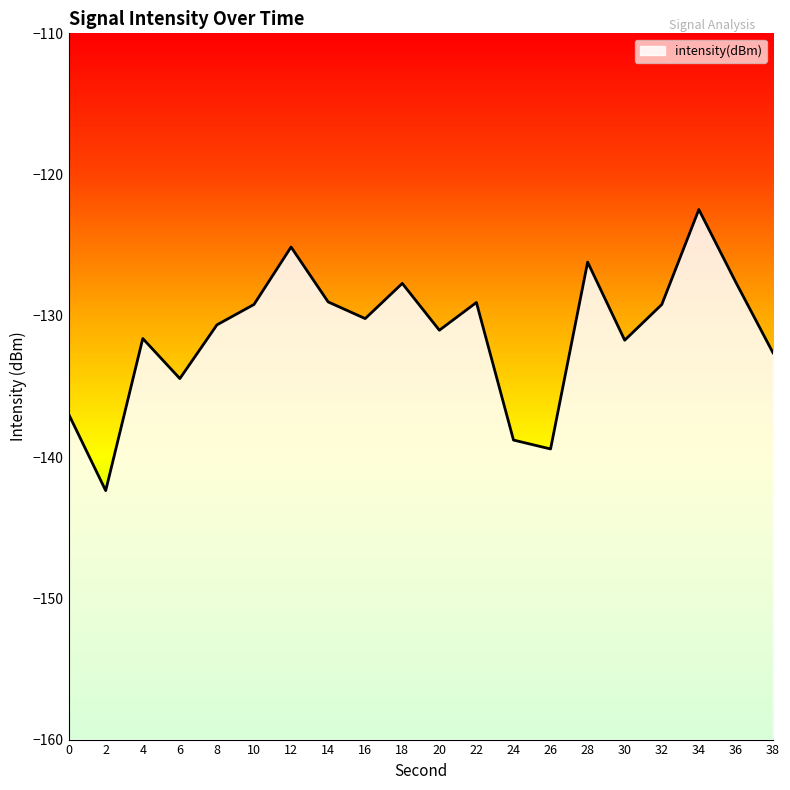

The value at 38 is -132.6. True or false?

True